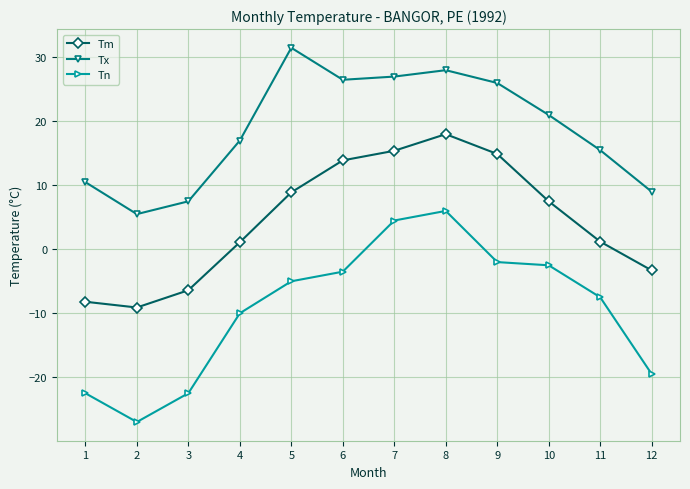

Is it true that Tx equals 3.5 at 1?

False